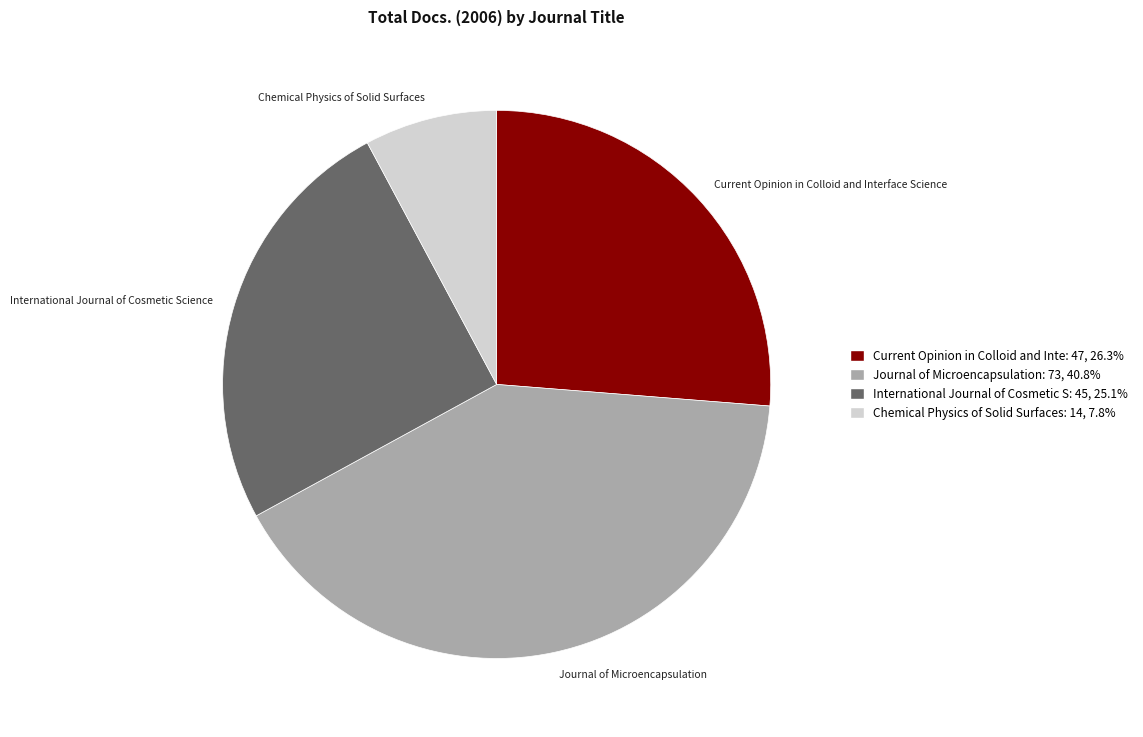

What is the ratio of the value at International Journal of Cosmetic Science to the value at Journal of Microencapsulation?

0.6